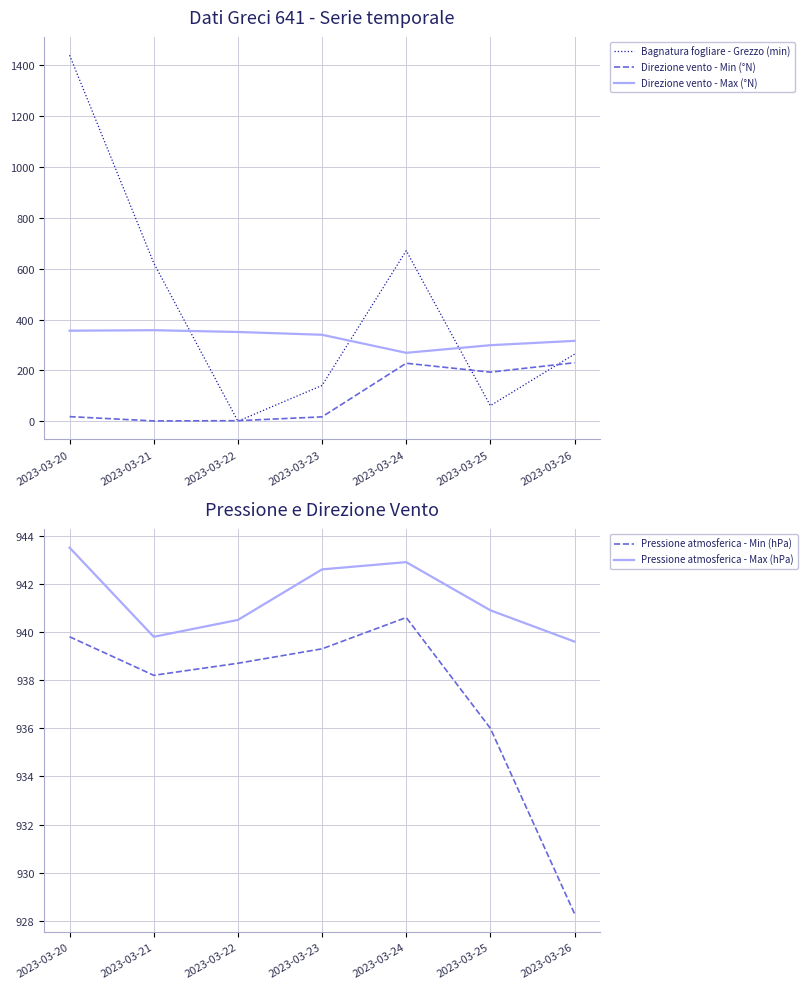

Reading left to right, what are all the values shown in this chart?

Bagnatura fogliare - Grezzo (min): 1440.0	622.3	0.0	140.7	670.9	61.2	263.8
Direzione vento - Min (°N): 18.0	1.0	2.0	17.0	228.0	193.0	230.0
Direzione vento - Max (°N): 356.0	358.0	351.0	340.0	269.0	299.0	316.0
Pressione atmosferica - Min (hPa): 939.8	938.2	938.7	939.3	940.6	936.0	928.3
Pressione atmosferica - Max (hPa): 943.5	939.8	940.5	942.6	942.9	940.9	939.6